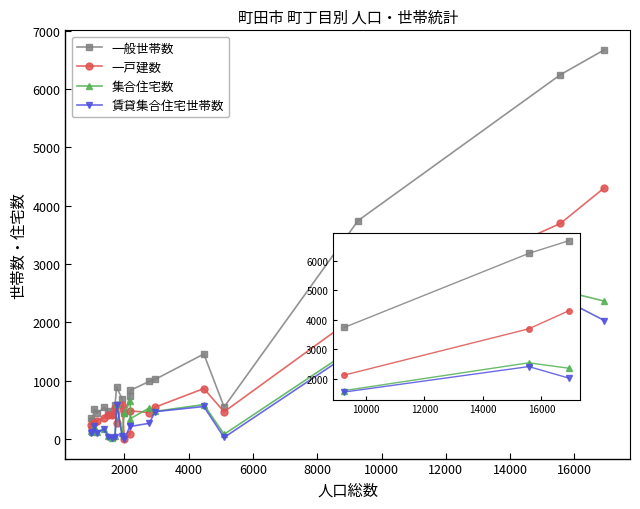

Is it true that 集合住宅数 equals 880 at 2000?

False